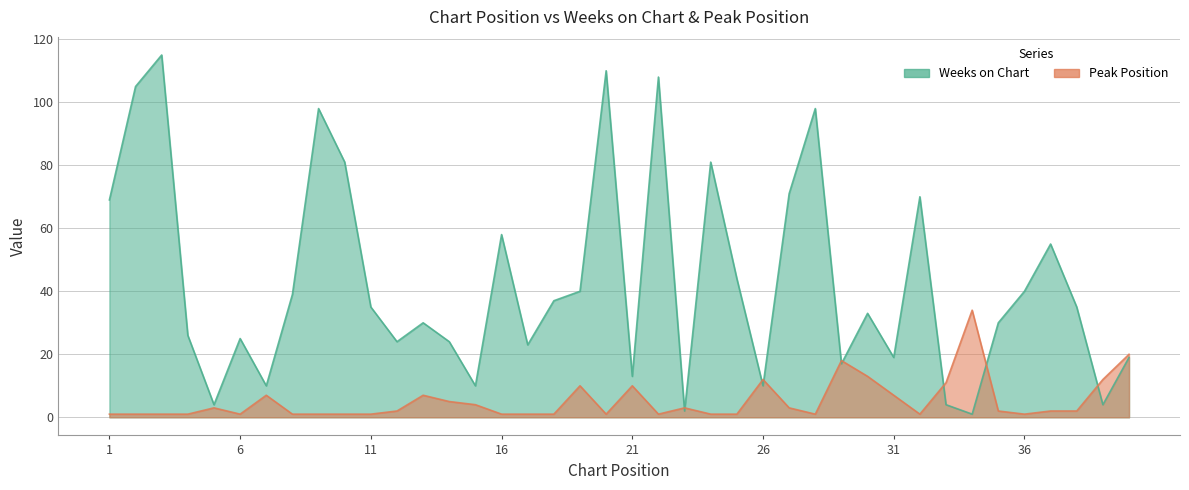

Does the chart display data point markers on the line(s)?

No